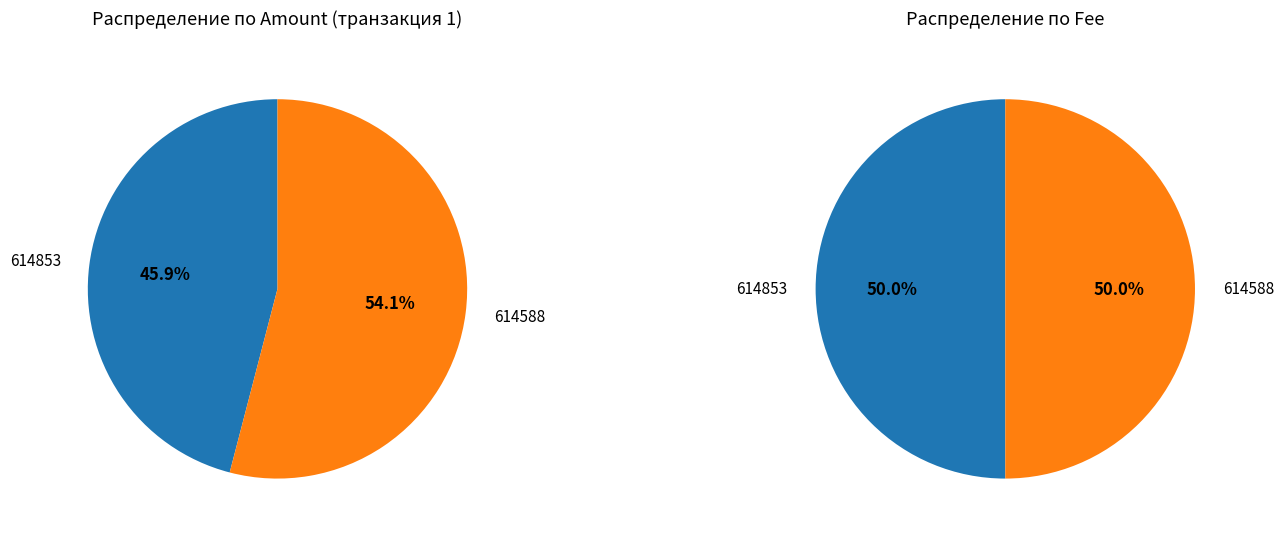

Which category accounts for the majority?

614588